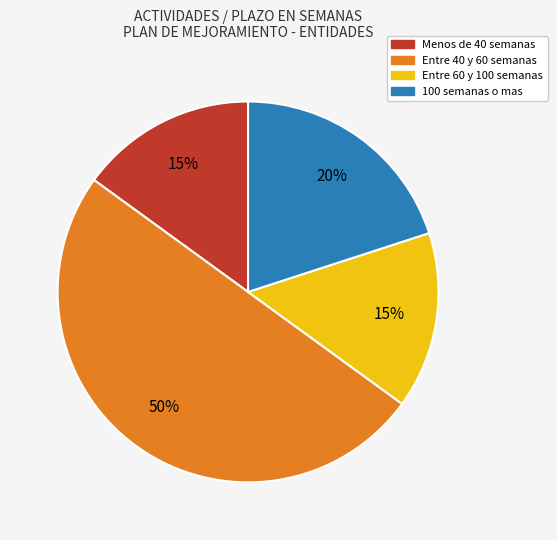

Count the number of slices in the pie.

4